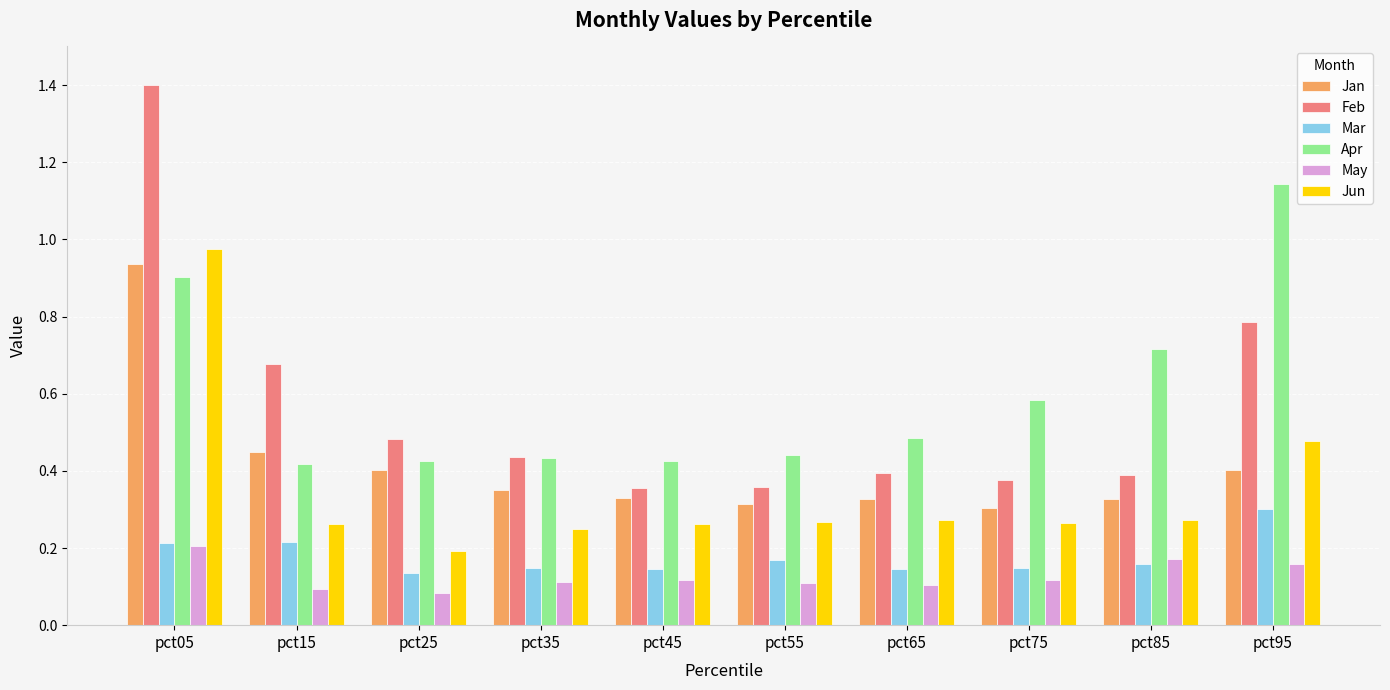

At which label is Jan closest to 0?

pct75